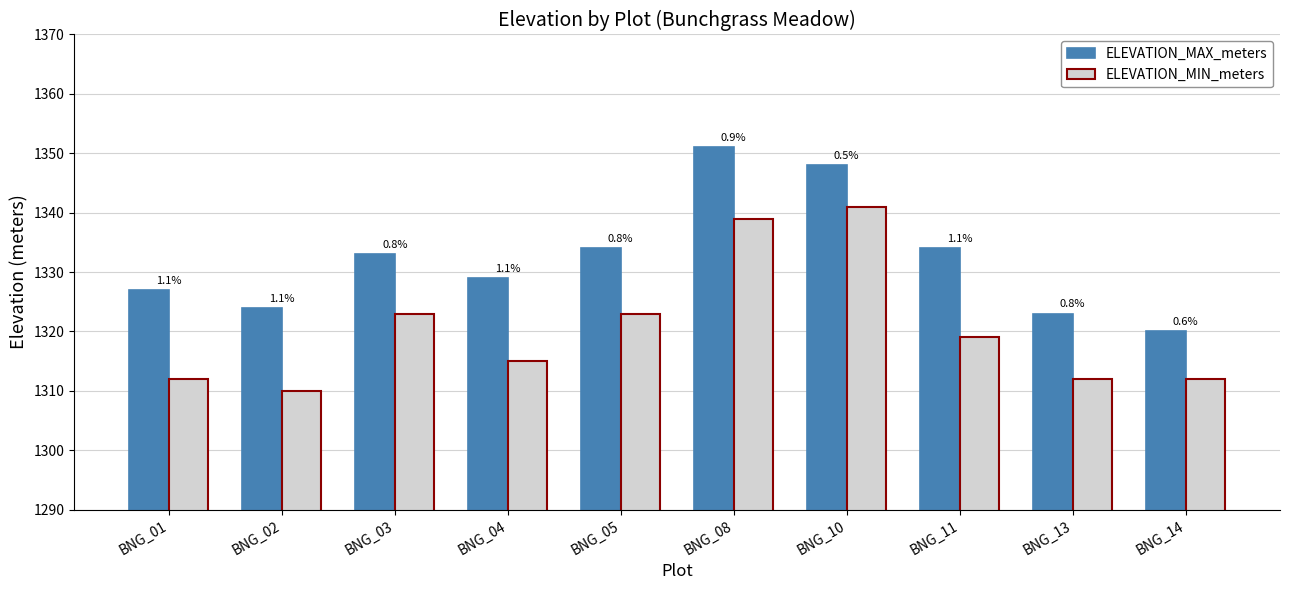

Reading right to left, extract all data points from this chart.

ELEVATION_MAX_meters: BNG_14=1320	BNG_13=1323	BNG_11=1334	BNG_10=1348	BNG_08=1351	BNG_05=1334	BNG_04=1329	BNG_03=1333	BNG_02=1324	BNG_01=1327
ELEVATION_MIN_meters: BNG_14=1312	BNG_13=1312	BNG_11=1319	BNG_10=1341	BNG_08=1339	BNG_05=1323	BNG_04=1315	BNG_03=1323	BNG_02=1310	BNG_01=1312